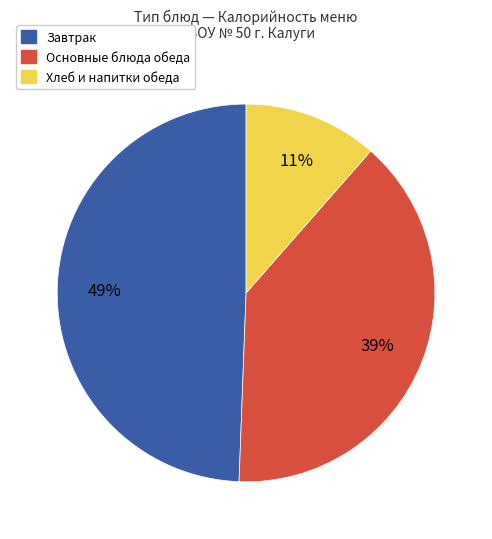

Does any single category account for the majority?

No